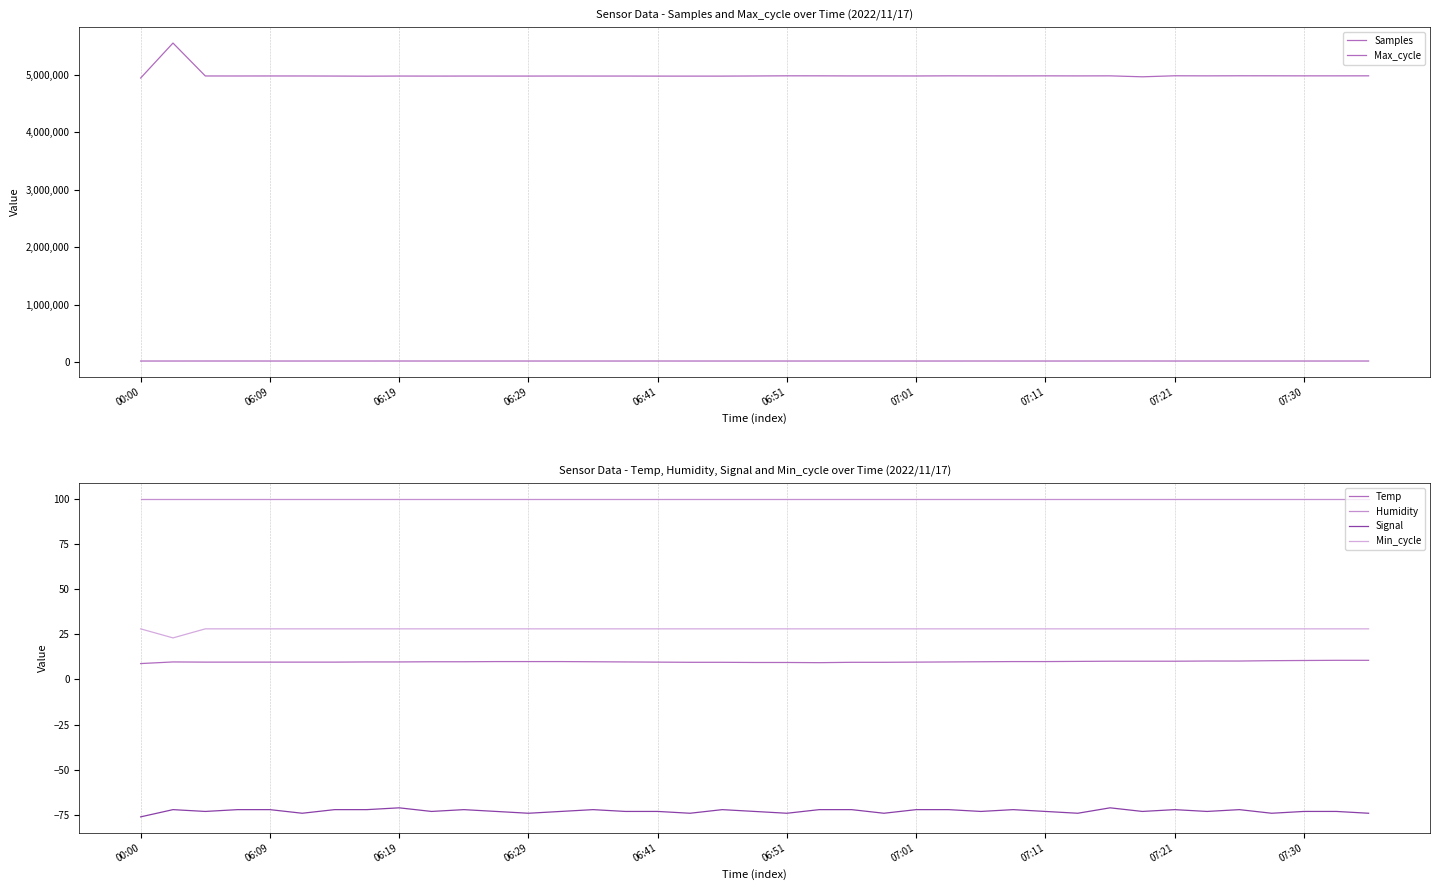

The Temp series shows 11.8 at 00:00. True or false?

False